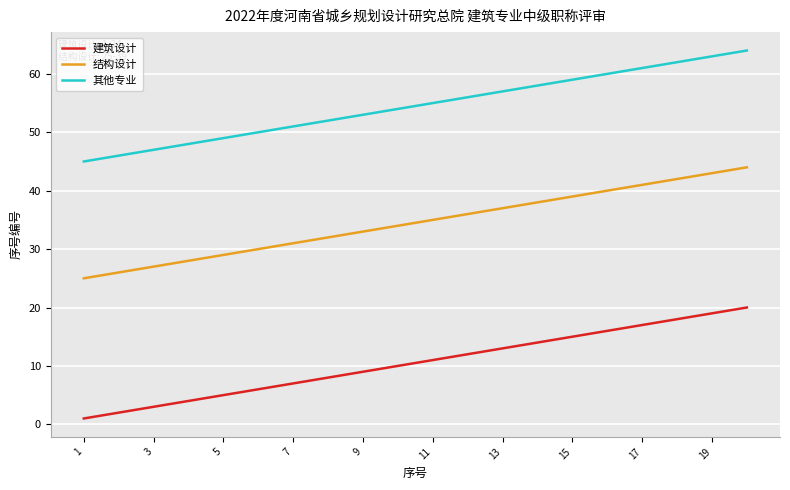

Rank the series by their average value, from highest to lowest.

其他专业, 结构设计, 建筑设计